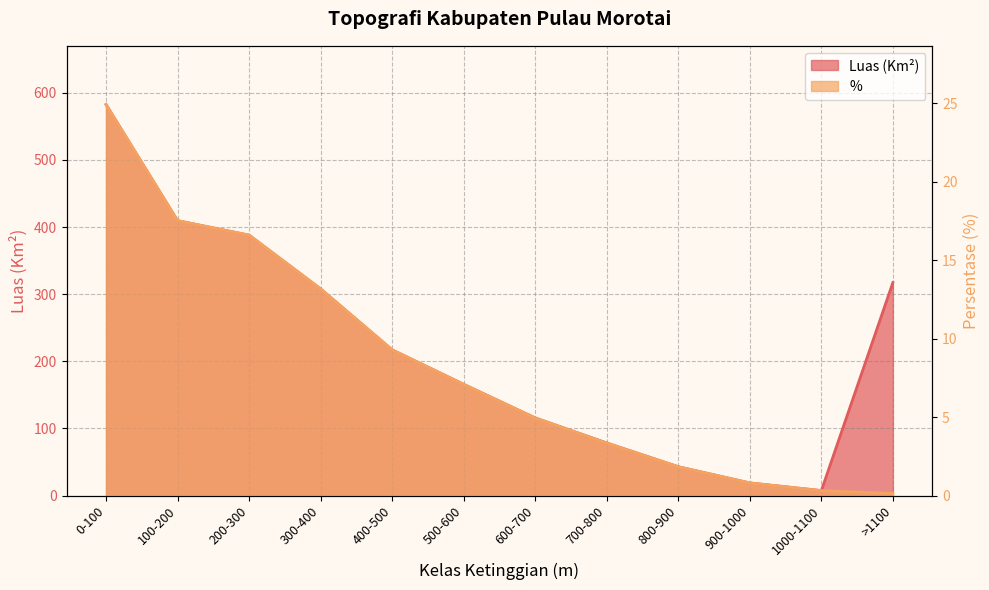

True or false: % has a value of 17.5 at 100-200.

True